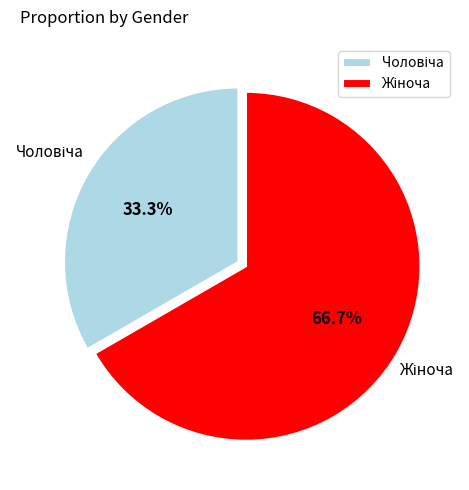

Is there a majority slice in this chart?

Yes